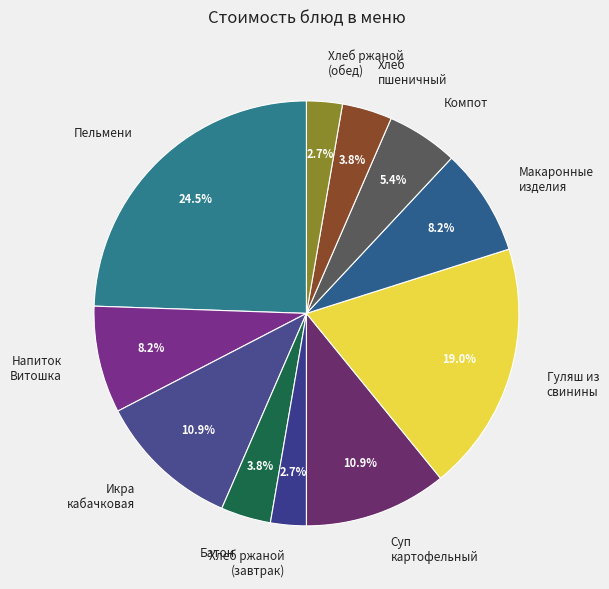

Count the number of slices in the pie.

11